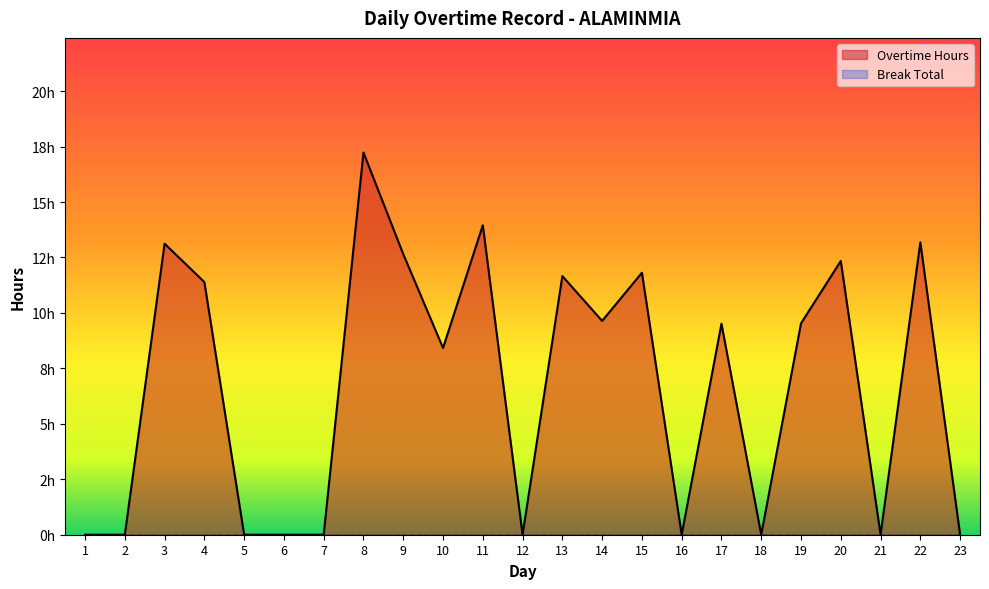

What is the average value?

6.7